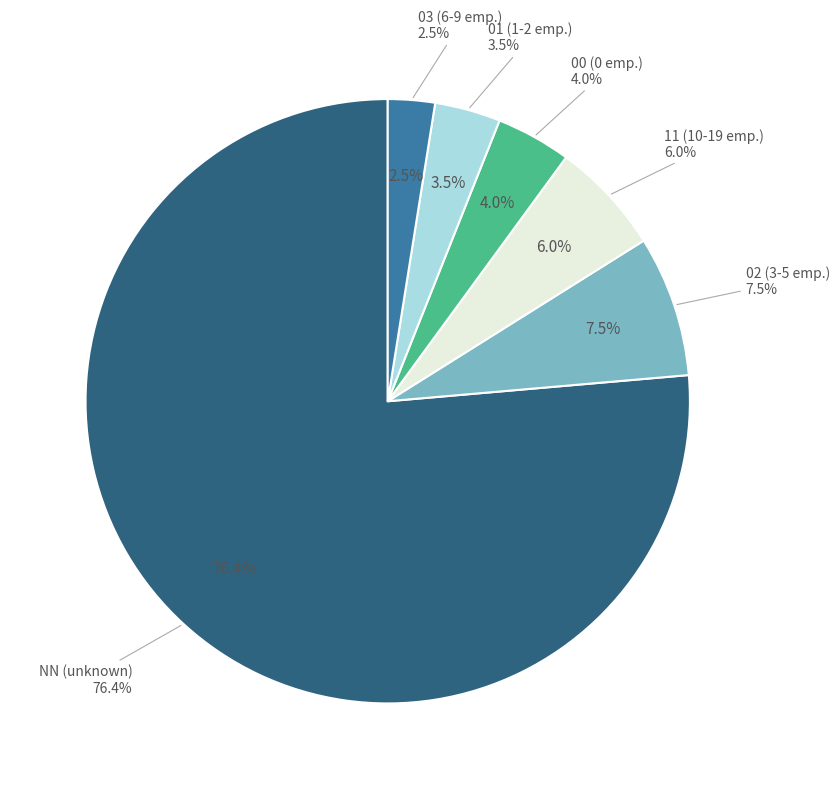

True or false: 00 accounts for 15% of the total.

False